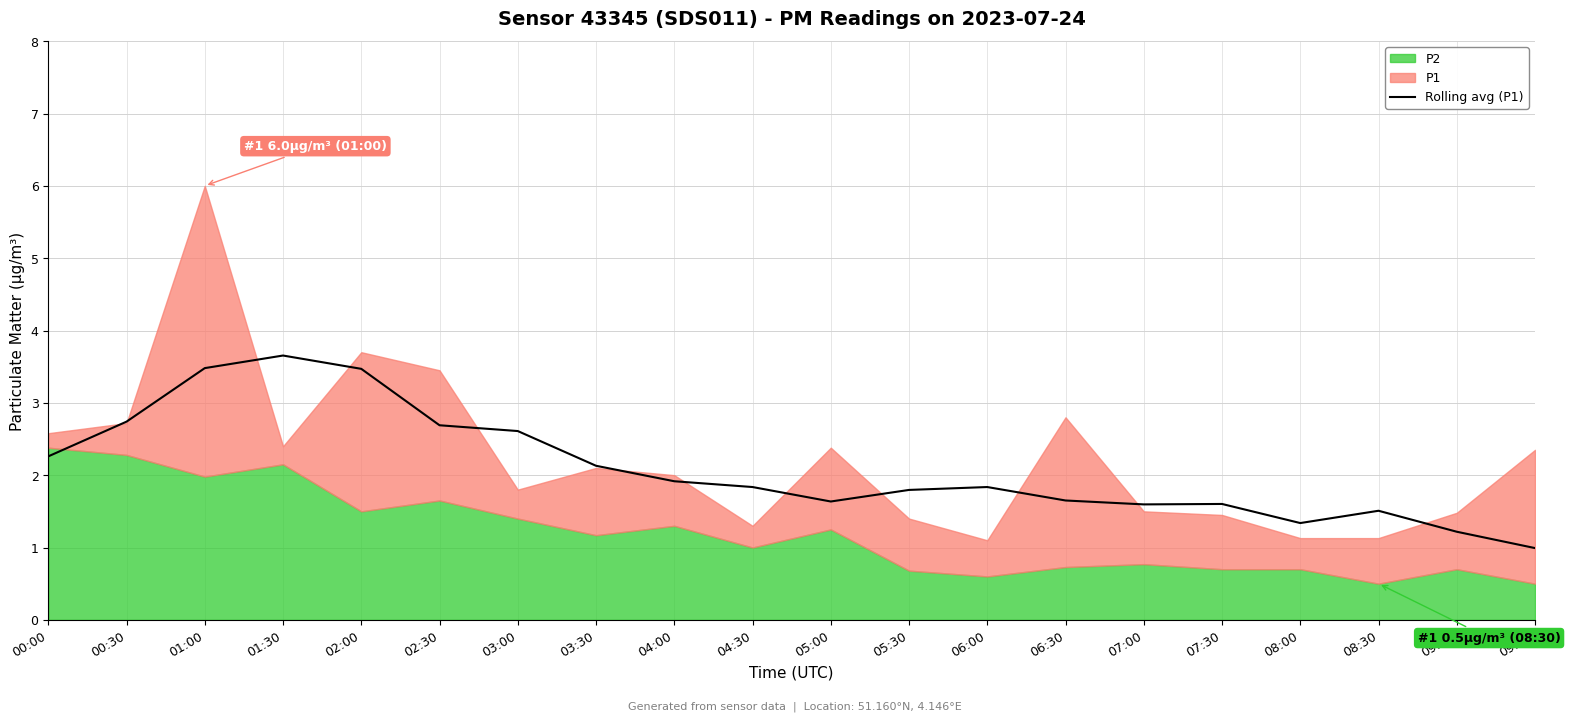

Where is the first local minimum?

05:00